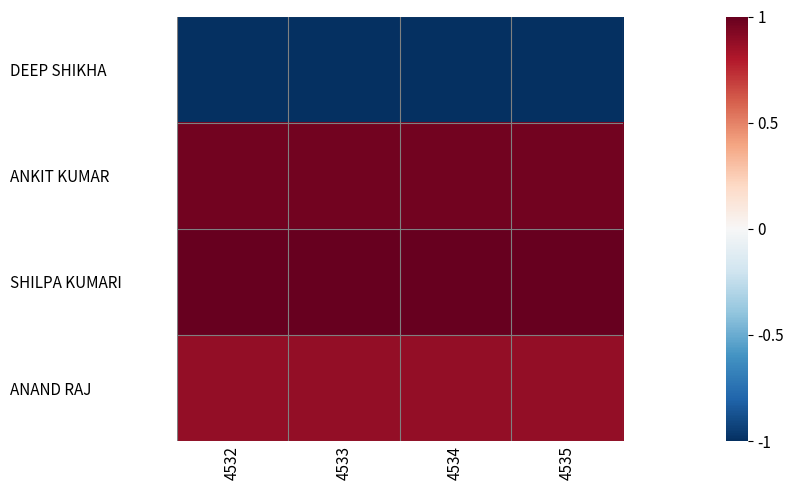

At which category does the chart reach its minimum across all series?

4532